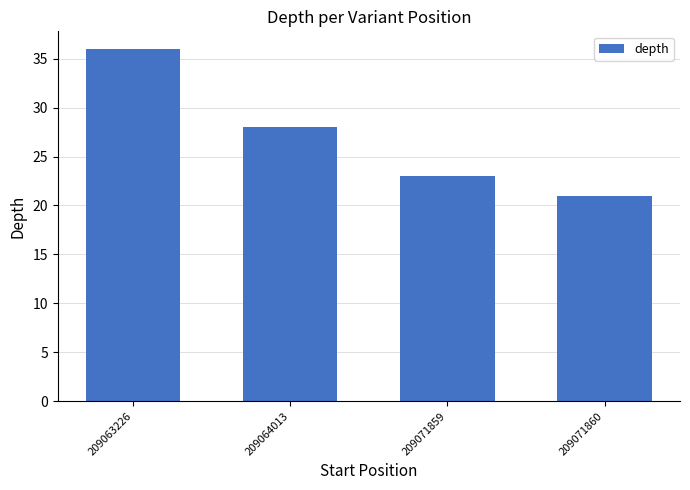

Reading right to left, list all the values displayed in this chart.

21	23	28	36